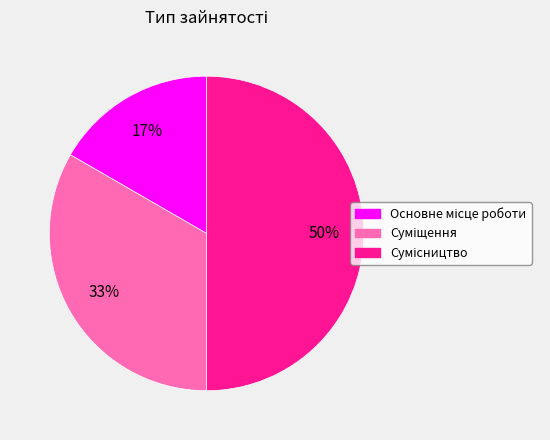

To the nearest percent, what is the difference between the largest and smallest slice percentages?

33%